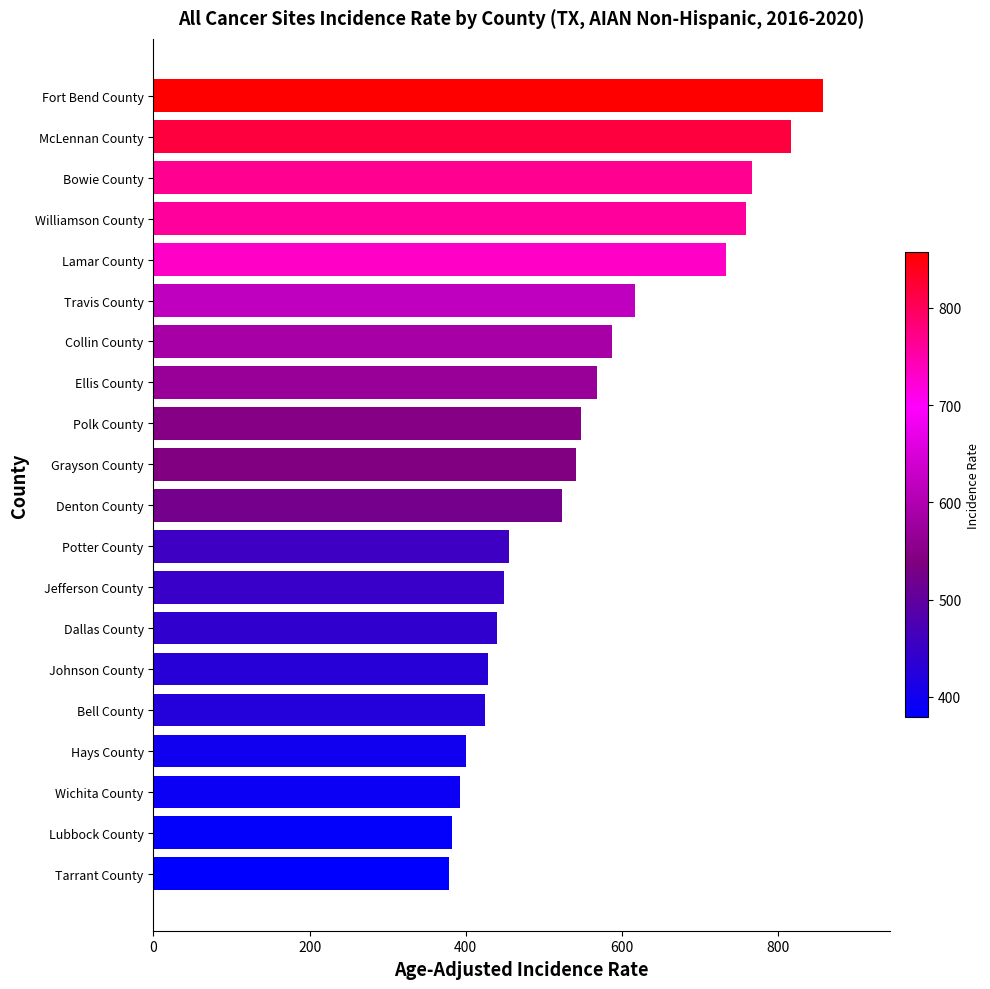

Is it true that the value at Bell County is 152.6?

False